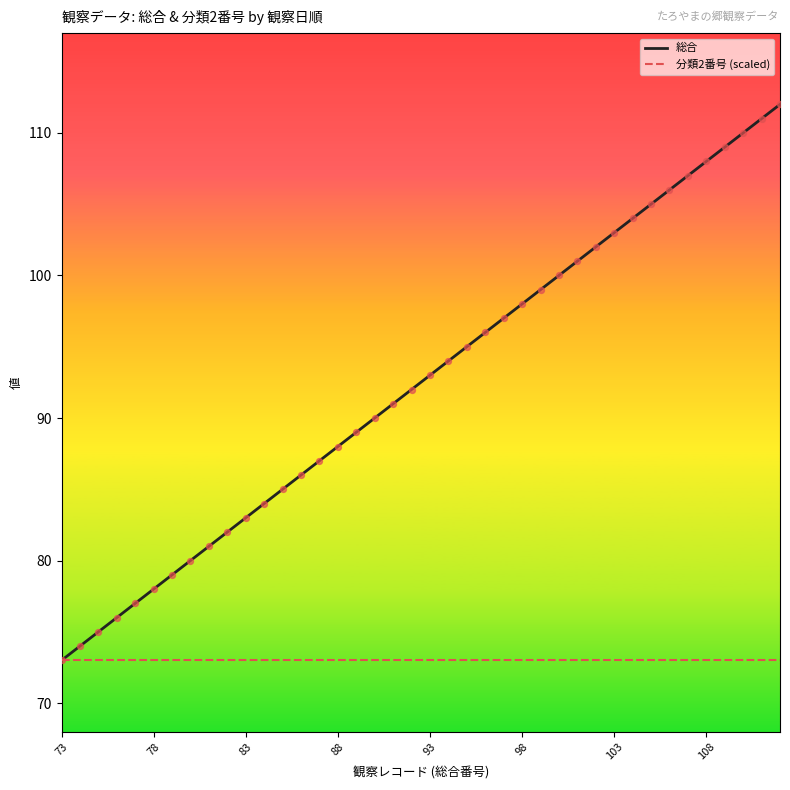

Which series has the largest total across all categories?

総合